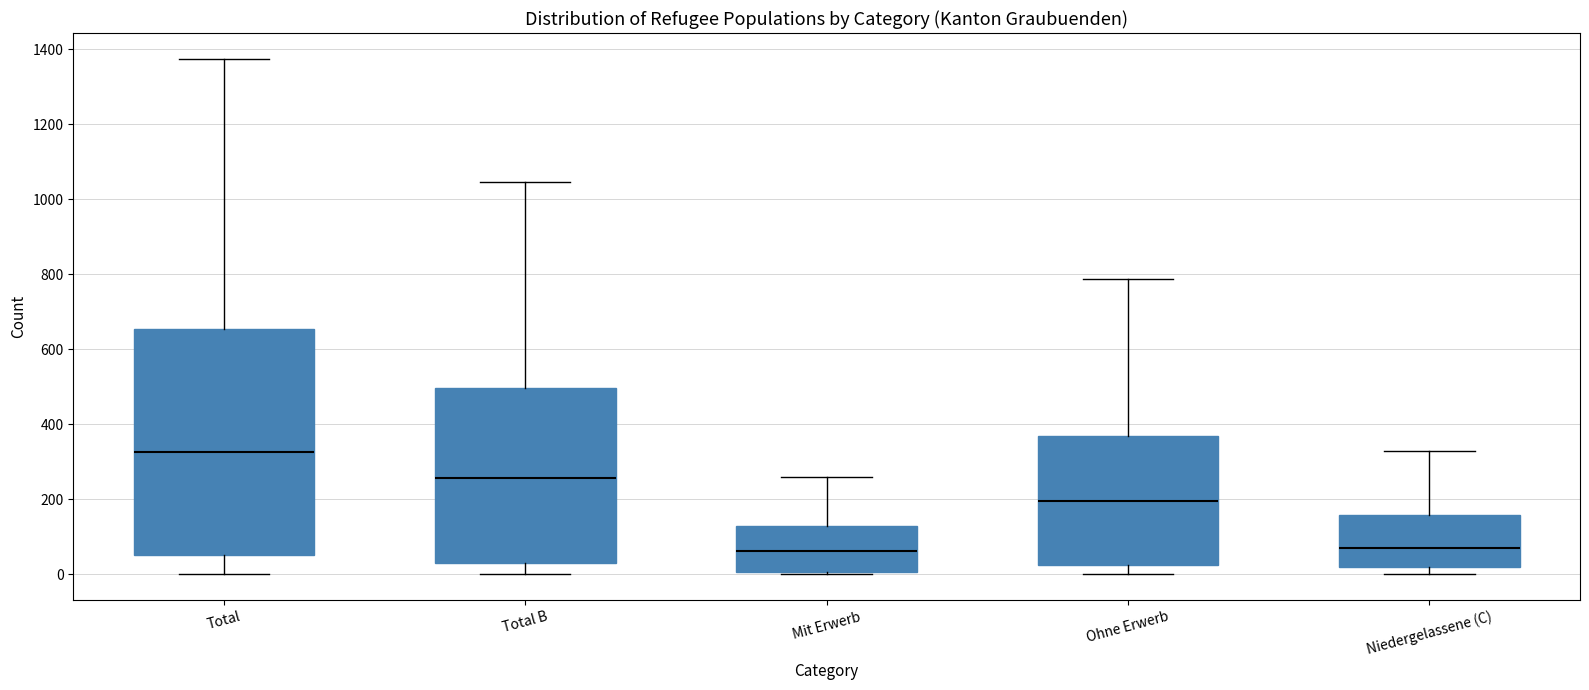

Reading left to right, transcribe this box plot: for each box, give where its median line is, the range the box spans, and where its two whiskers end, as read against the y-axis. The values are not printed on the chart, so give them approximately, as read against the axis.

Total: median 320, box 60 to 660, whiskers 0 to 1380
Total B: median 260, box 40 to 500, whiskers 0 to 1040
Mit Erwerb: median 60, box 0 to 120, whiskers 0 to 260
Ohne Erwerb: median 200, box 20 to 360, whiskers 0 to 780
Niedergelassene (C): median 80, box 20 to 160, whiskers 0 to 320